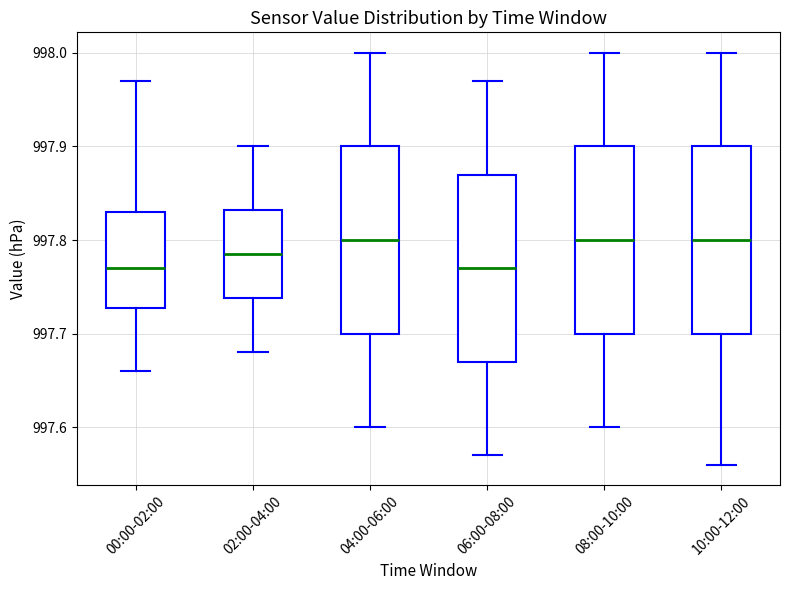

Reading left to right, transcribe this box plot: for each box, give where its median line is, the range the box spans, and where its two whiskers end, as read against the y-axis. The values are not printed on the chart, so give them approximately, as read against the axis.

00:00-02:00: median 997.77, box 997.73 to 997.83, whiskers 997.66 to 997.97
02:00-04:00: median 997.79, box 997.74 to 997.83, whiskers 997.68 to 997.90
04:00-06:00: median 997.80, box 997.70 to 997.90, whiskers 997.60 to 998.00
06:00-08:00: median 997.77, box 997.67 to 997.87, whiskers 997.57 to 997.97
08:00-10:00: median 997.80, box 997.70 to 997.90, whiskers 997.60 to 998.00
10:00-12:00: median 997.80, box 997.70 to 997.90, whiskers 997.56 to 998.00